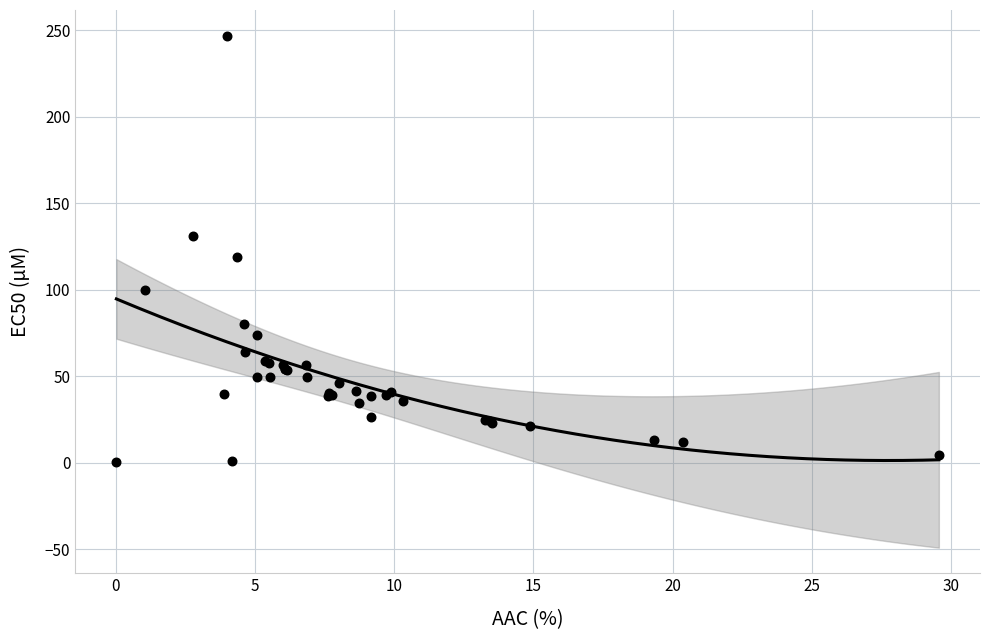

What Y value in the scatter plot is closest to 123?

119.0